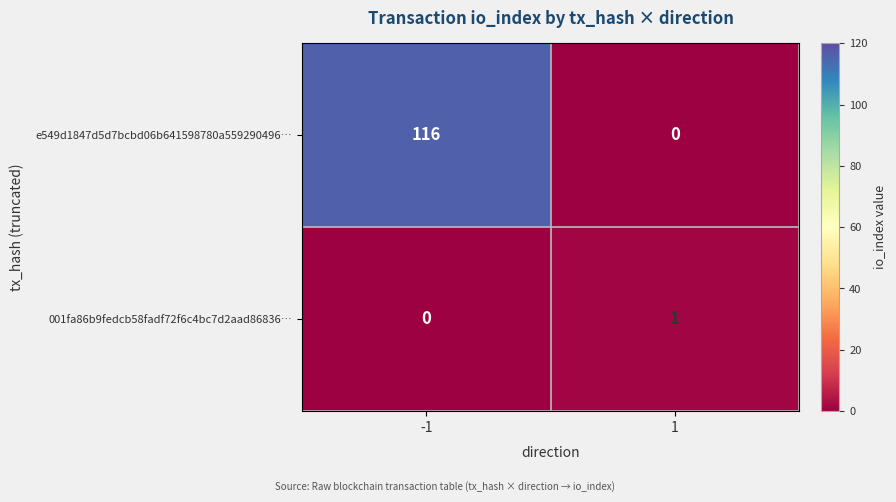

What is the total value across all series at -1?

116